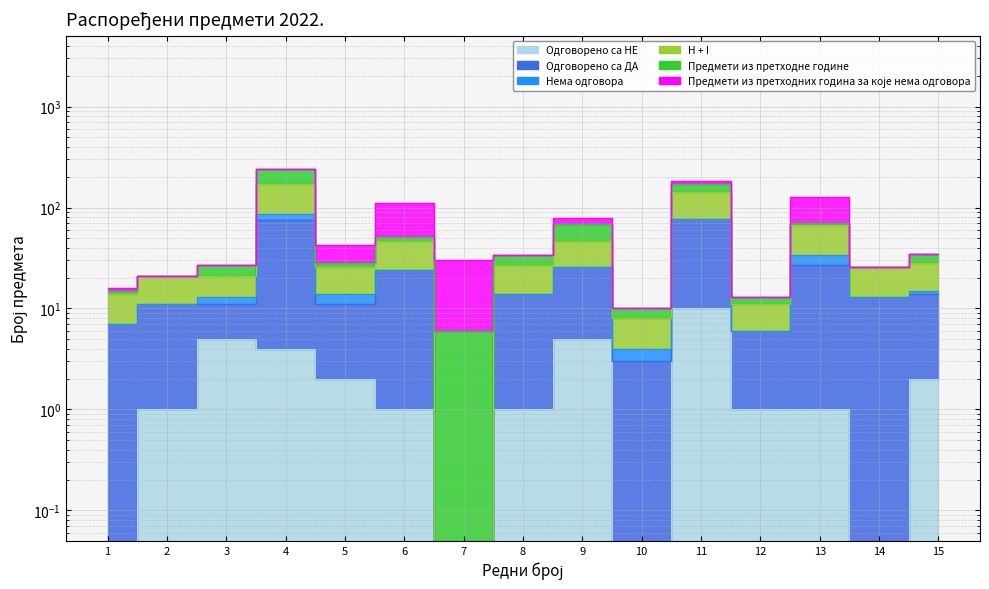

Is it true that Одговорено са ДА equals 10.8 at 12?

False